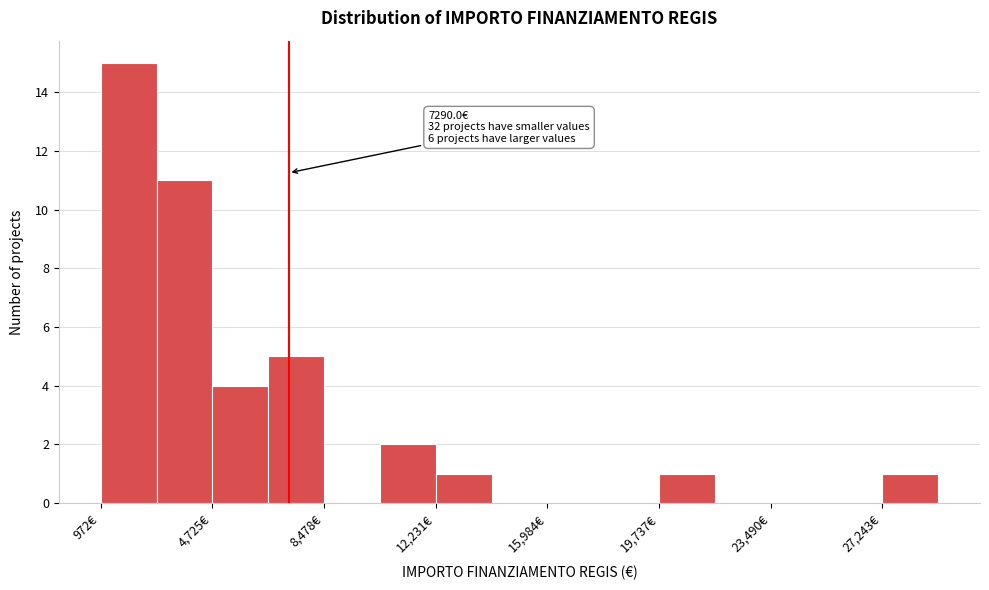

Around what value on the x-axis is the tallest bar? Give the approximate position of its centre, as read against the axis.

2000